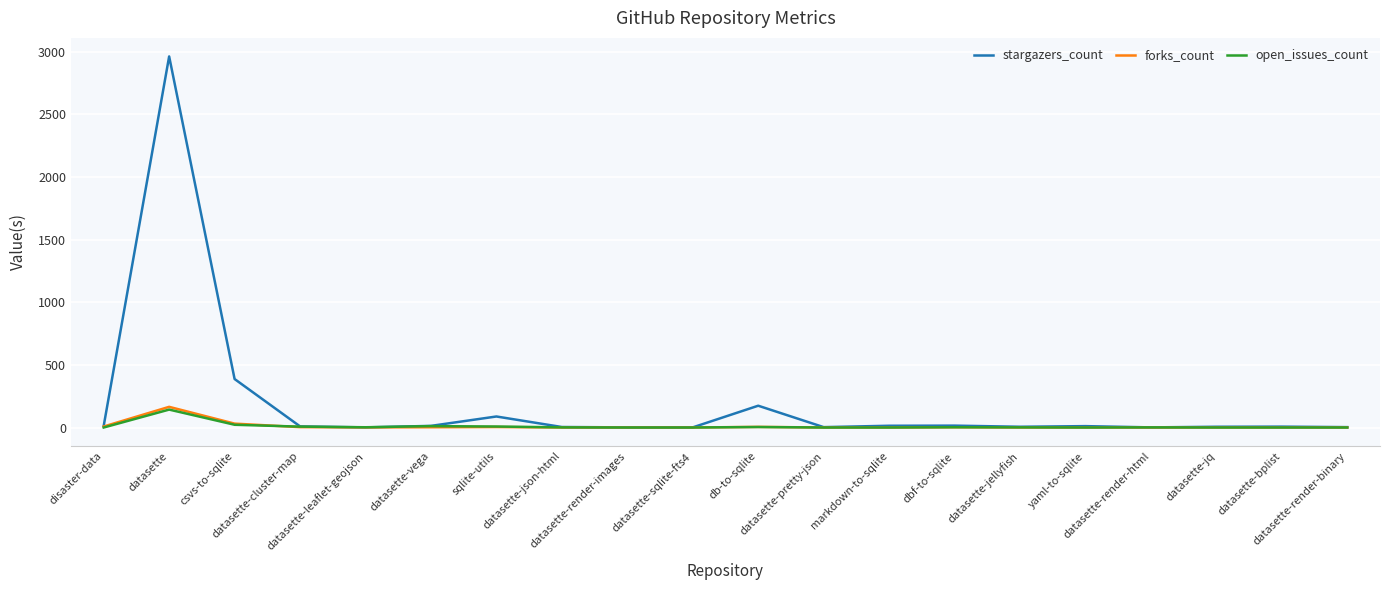

What is the total value across all series at csvs-to-sqlite?

440